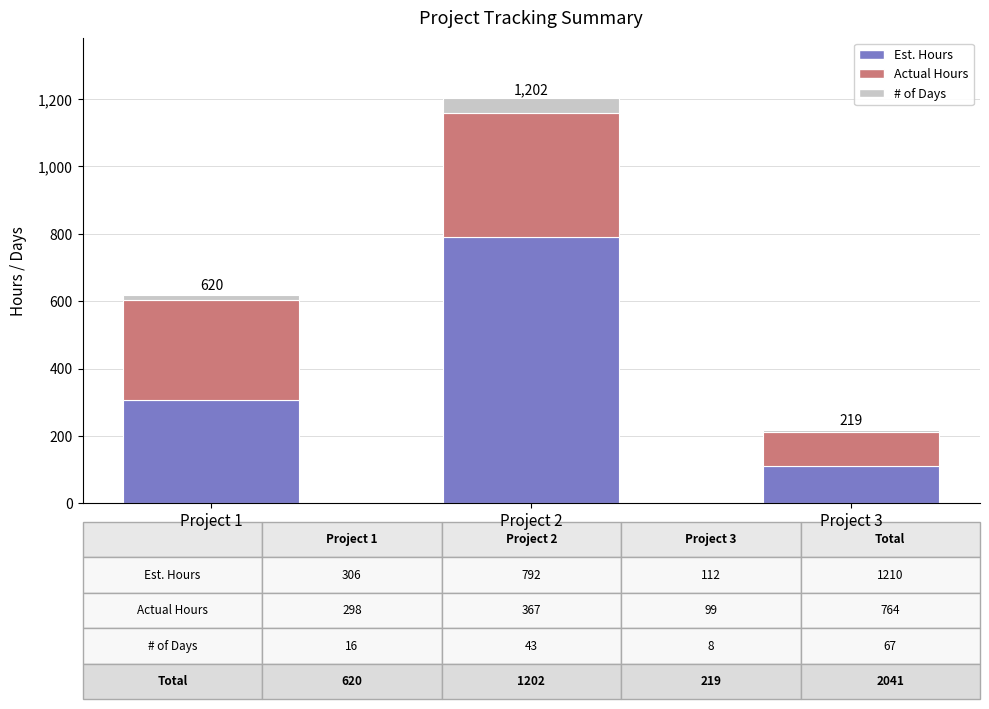

What is the sum of all Est. Hours values?

1210